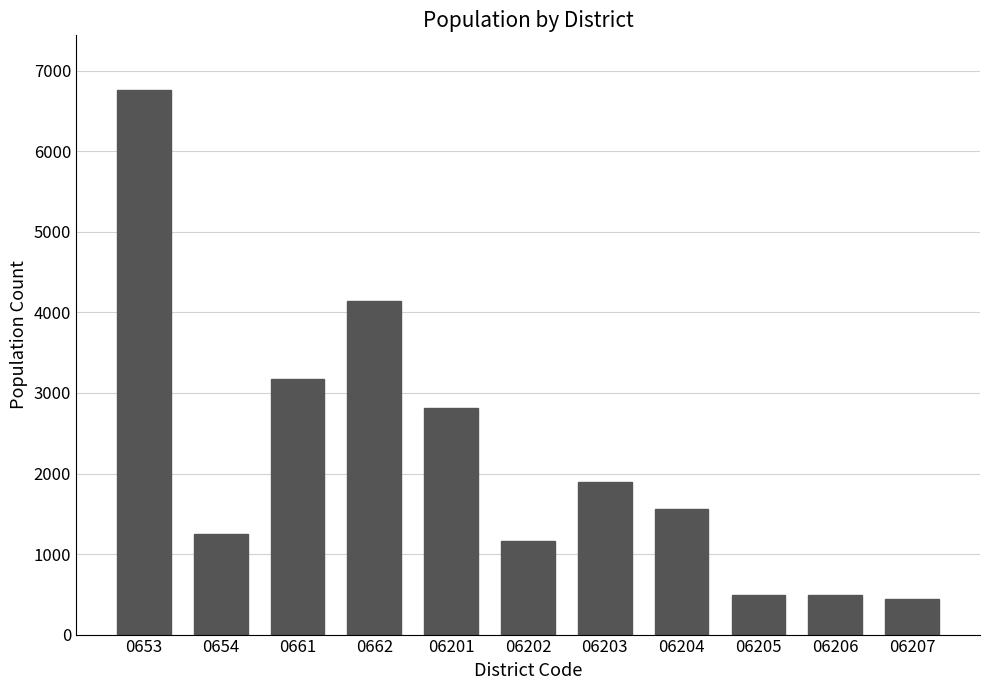

What is the change in value from 0661 to 06207?

-2729